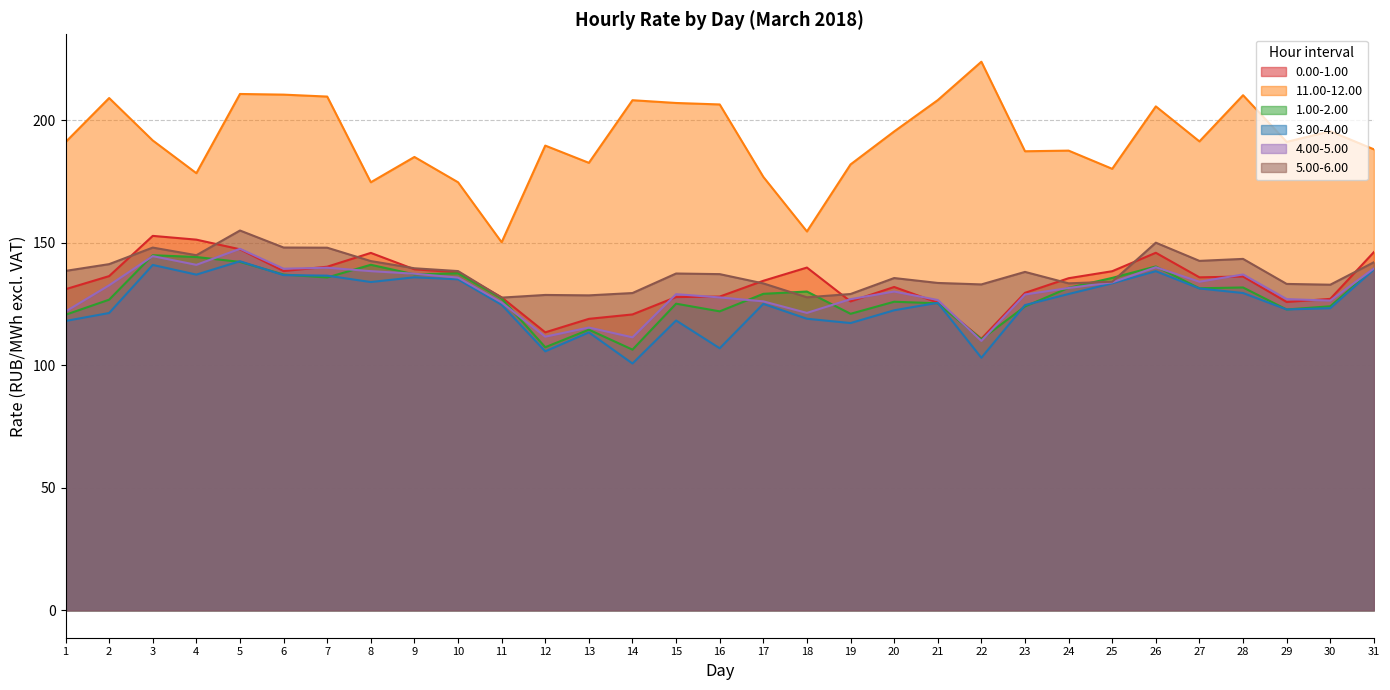

How many categories are shown in the chart?

31